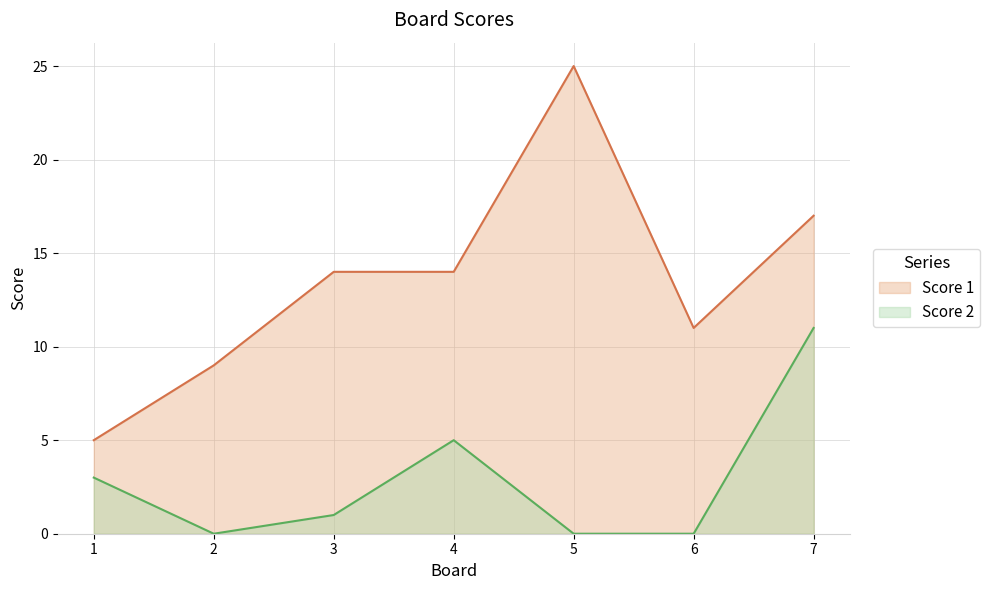

List the labels in order of Score 1 value, largest first.

5, 7, 3, 4, 6, 2, 1